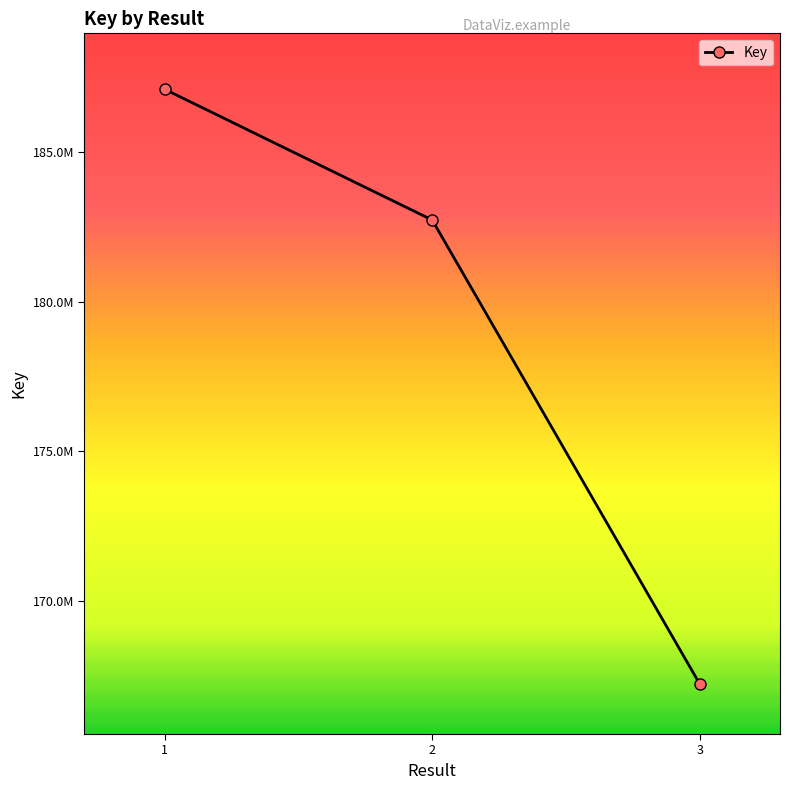

What is the change in value from 1 to 3?

-19880010